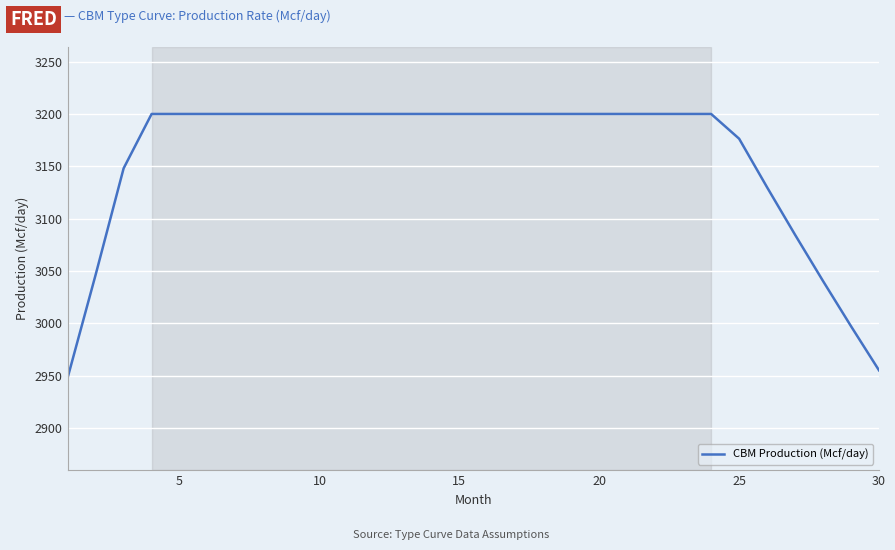

What is the maximum value shown in the chart?

3200.0